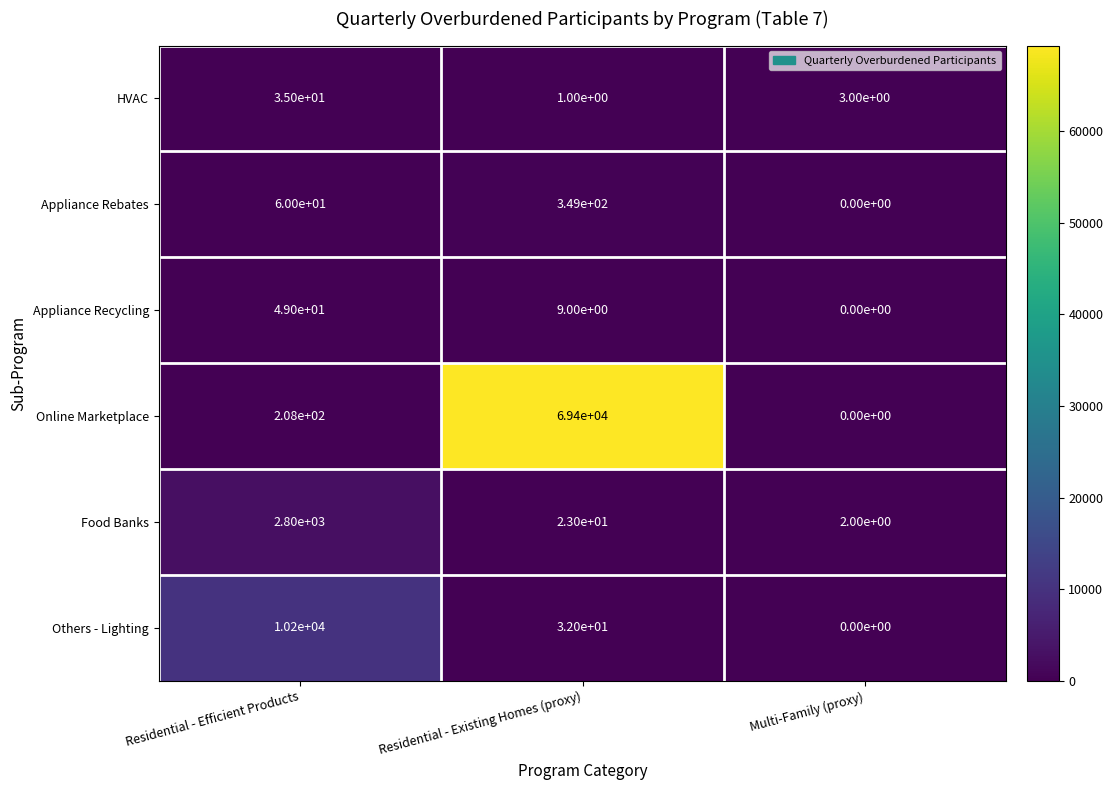

Reading left to right, extract all data points from this chart.

HVAC: Residential - Efficient Products=35	Residential - Existing Homes (proxy)=1	Multi-Family (proxy)=3
Appliance Rebates: Residential - Efficient Products=60	Residential - Existing Homes (proxy)=349	Multi-Family (proxy)=0
Appliance Recycling: Residential - Efficient Products=49	Residential - Existing Homes (proxy)=9	Multi-Family (proxy)=0
Online Marketplace: Residential - Efficient Products=208	Residential - Existing Homes (proxy)=69400	Multi-Family (proxy)=0
Food Banks: Residential - Efficient Products=2800	Residential - Existing Homes (proxy)=23	Multi-Family (proxy)=2
Others - Lighting: Residential - Efficient Products=10200	Residential - Existing Homes (proxy)=32	Multi-Family (proxy)=0